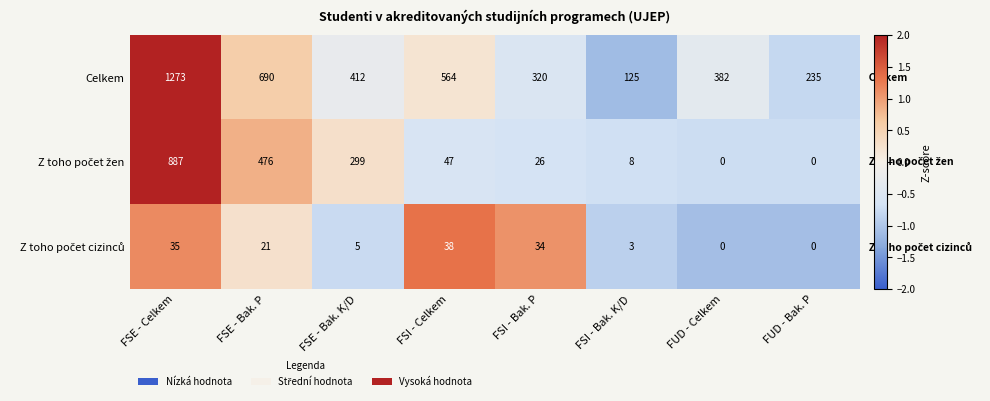

What is the total value across all series at FSE - Bak. K/D?

716